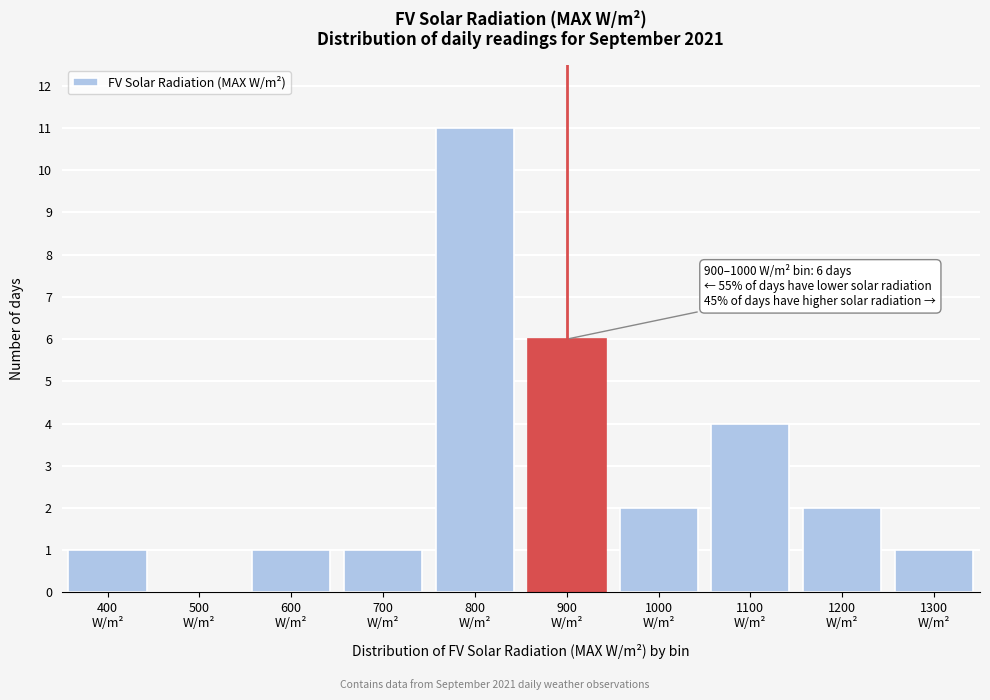

What is the greatest value displayed?

11